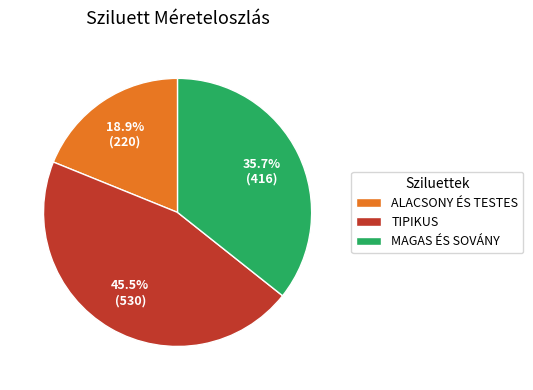

Which slice is the smallest?

ALACSONY ÉS TESTES